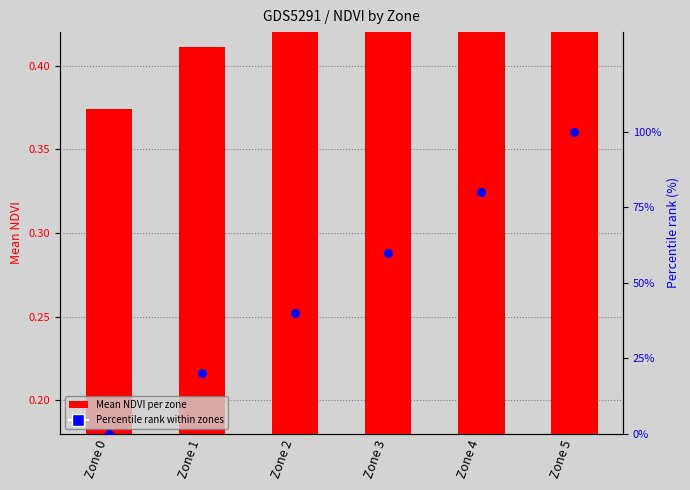

Which series has the largest total across all categories?

Percentile rank